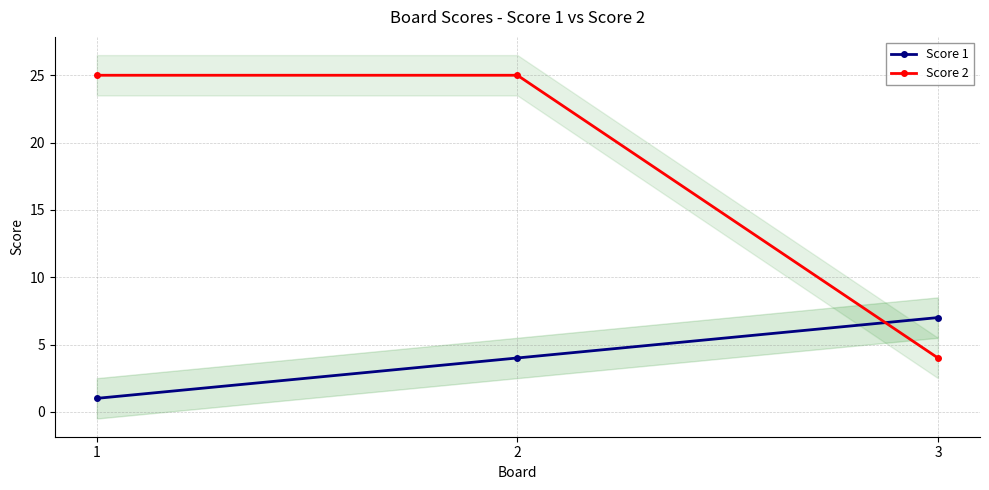

At which label does Score 1 first exceed 4?

3